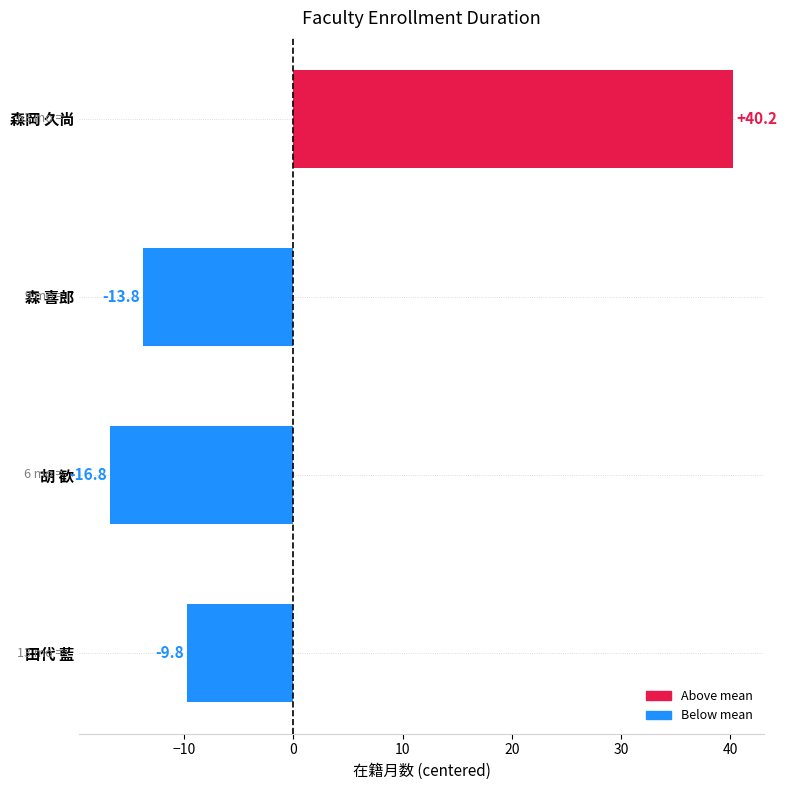

List the labels in order of value, smallest first.

胡 歓, 森 喜郎, 田代 藍, 森岡 久尚